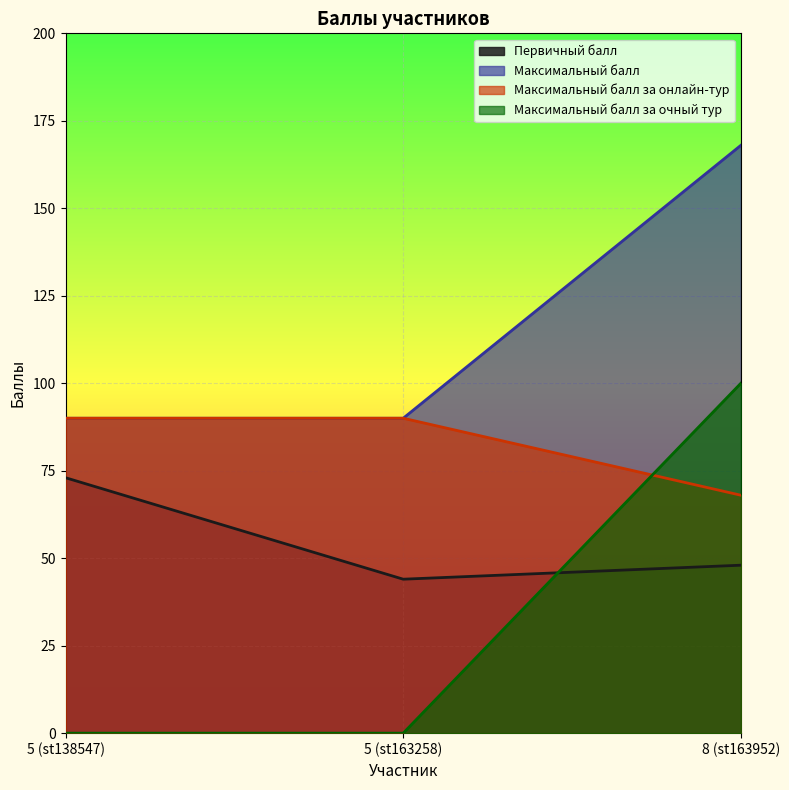

Reading right to left, transcribe all the data shown in this chart.

Первичный балл: 48	44	73
Максимальный балл: 168	90	90
Максимальный балл за онлайн-тур: 68	90	90
Максимальный балл за очный тур: 100	0	0